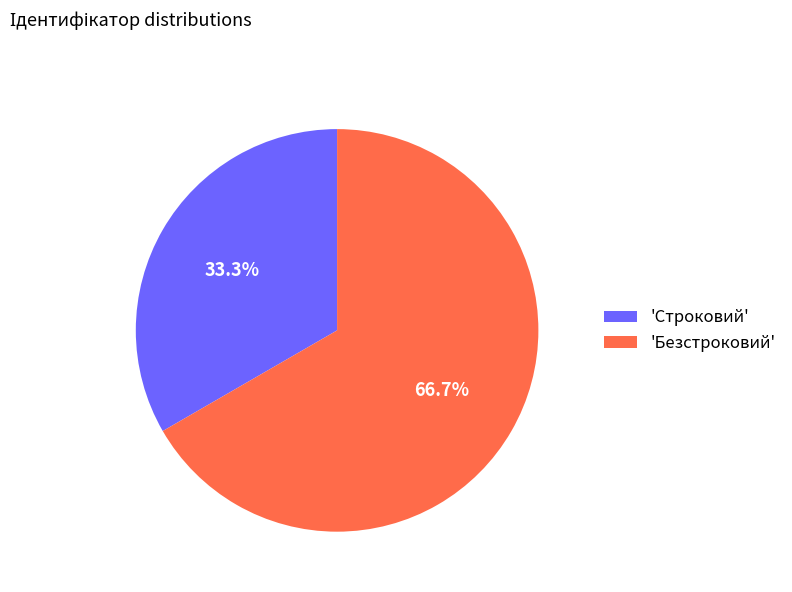

Which slice represents more than half of the pie?

'Безстроковий'